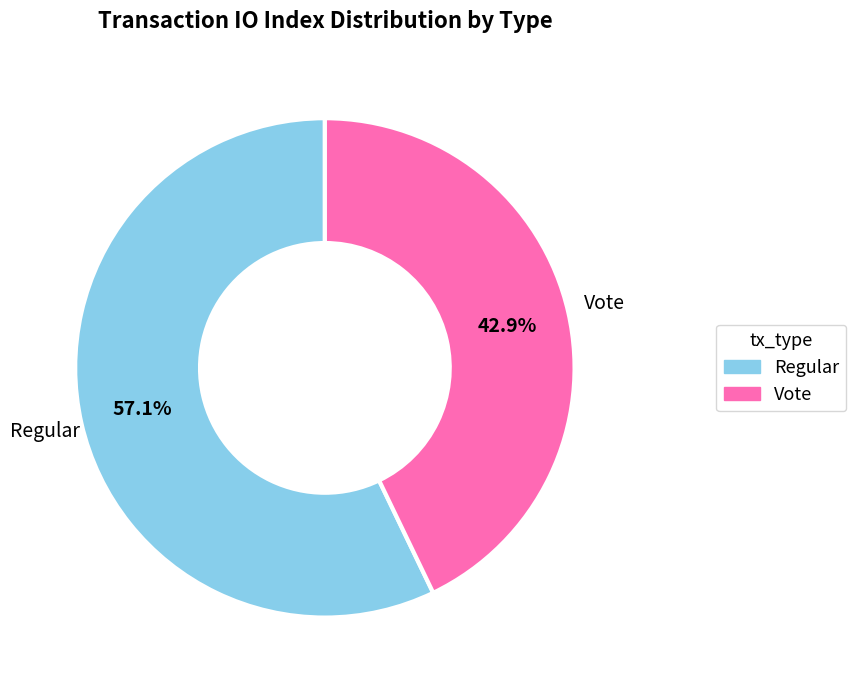

What percentage do Vote and Regular together represent?

100.0%